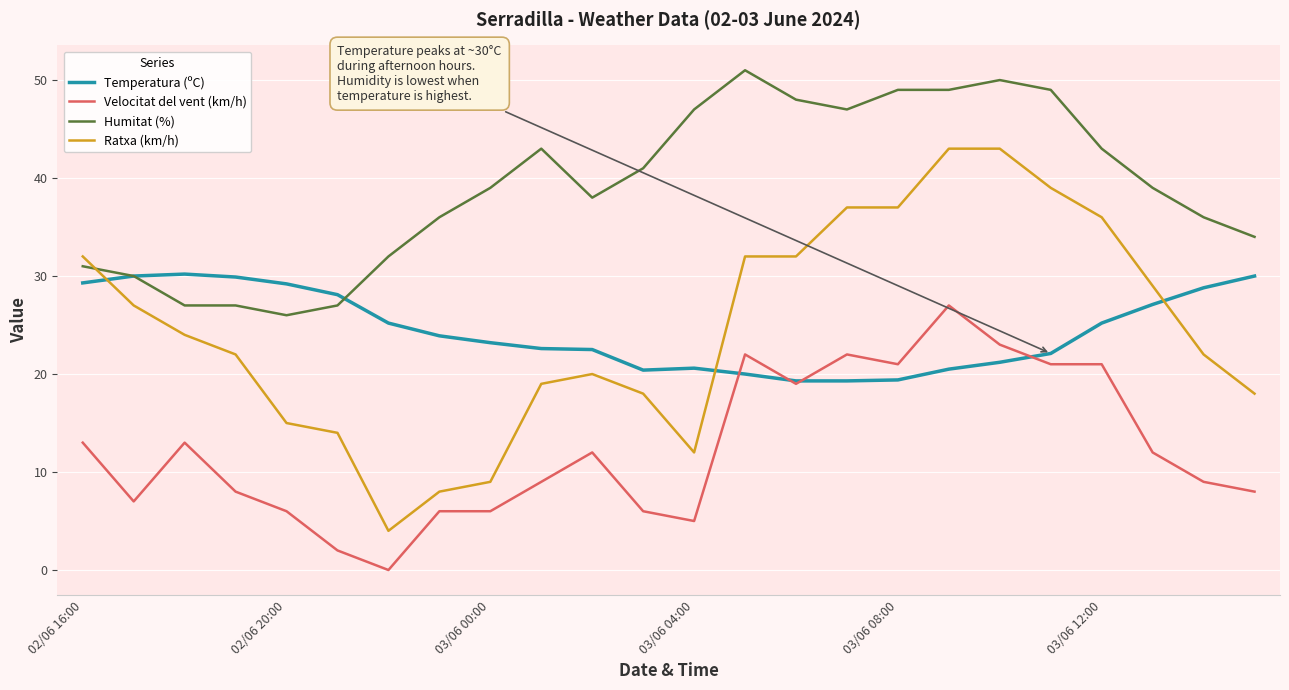

What is the difference between the second highest and minimum values in the Humitat (%) series?

24.0